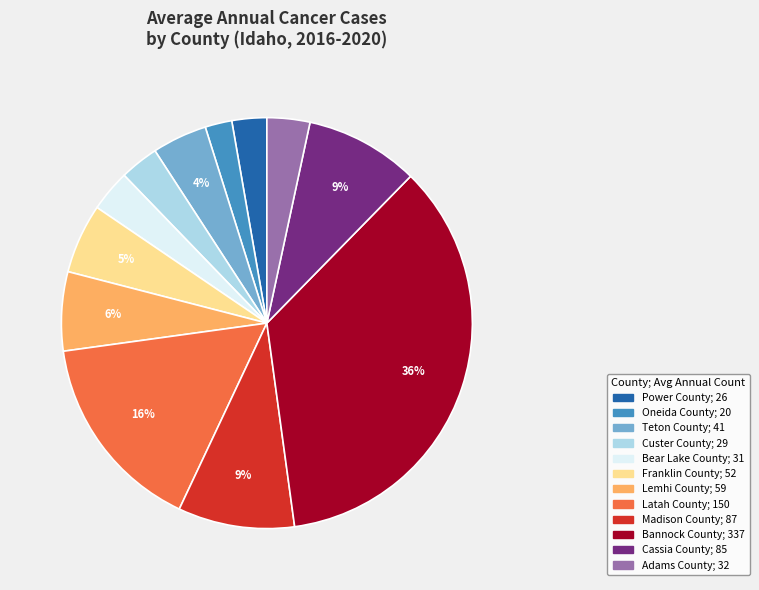

Is it true that Cassia County is 2% of the pie?

False